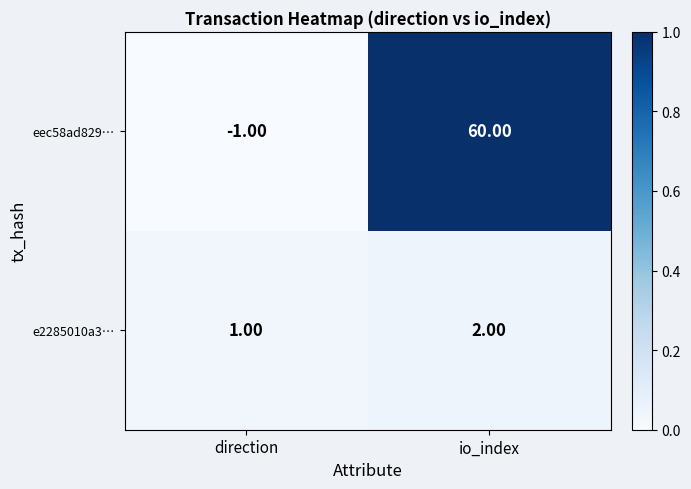

How many categories are shown in the chart?

2